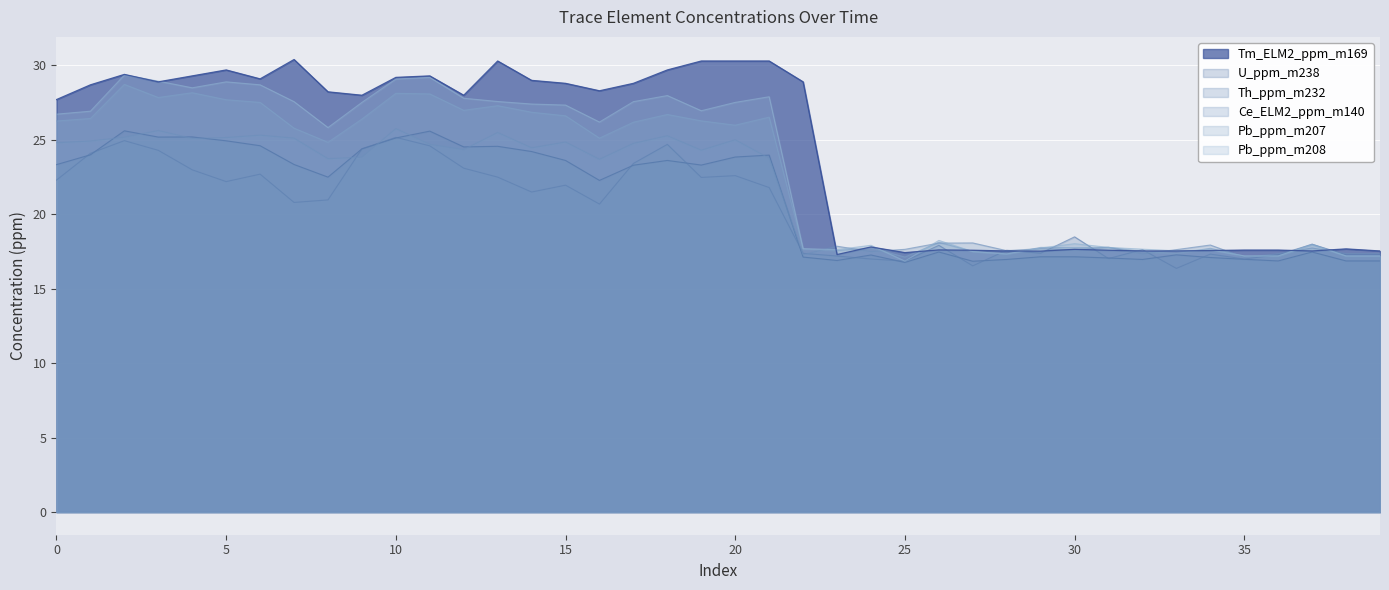

What is the difference between the second highest and minimum values in the Pb_ppm_m207 series?

11.0